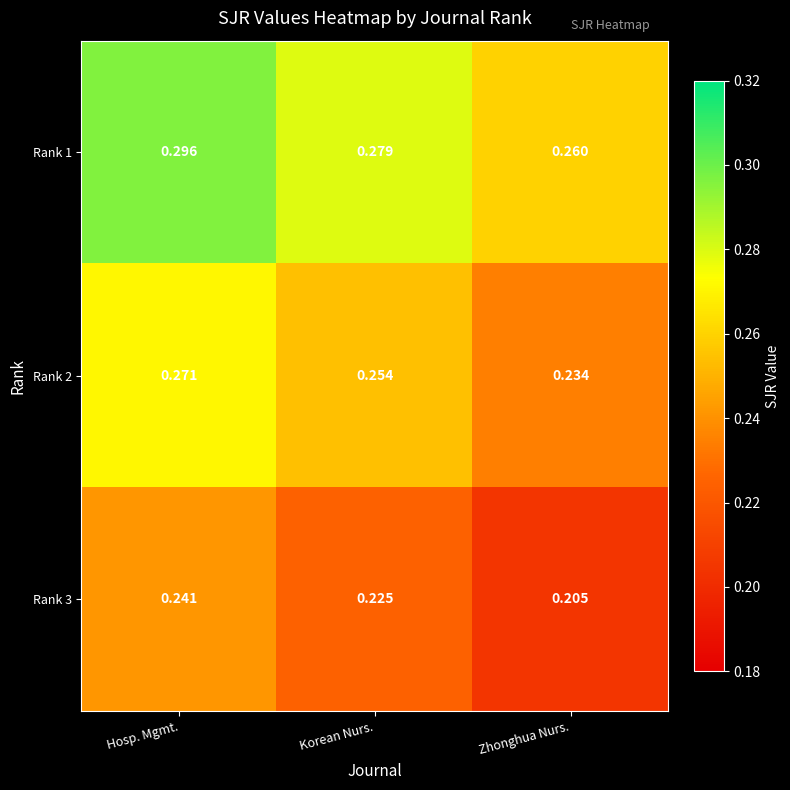

Where is Rank 1 nearest to the value 0?

Zhonghua Nurs.